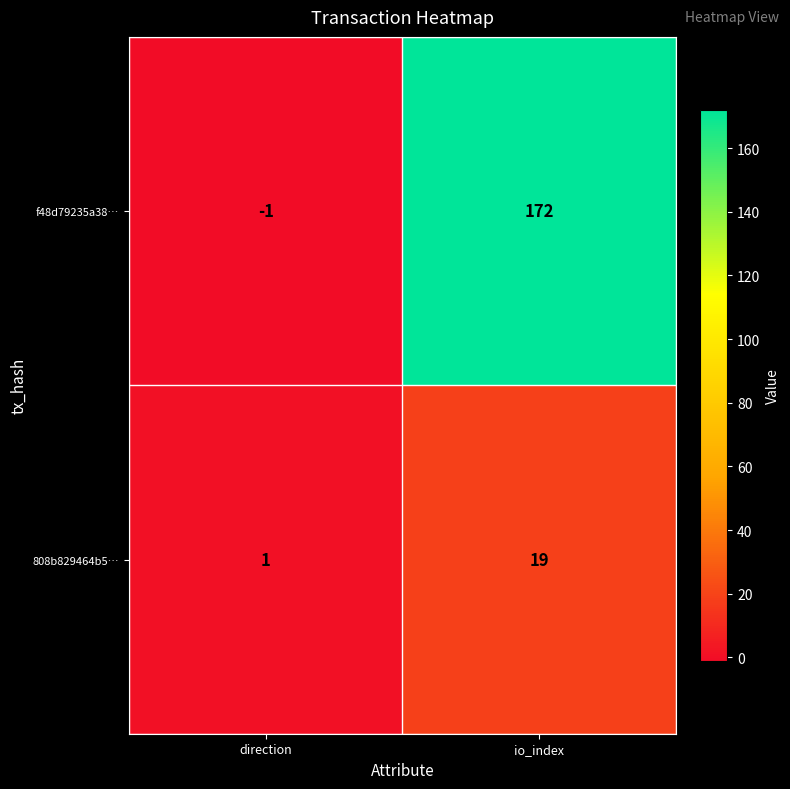

What is the sum of the 808b829464b5… values at direction and io_index?

20